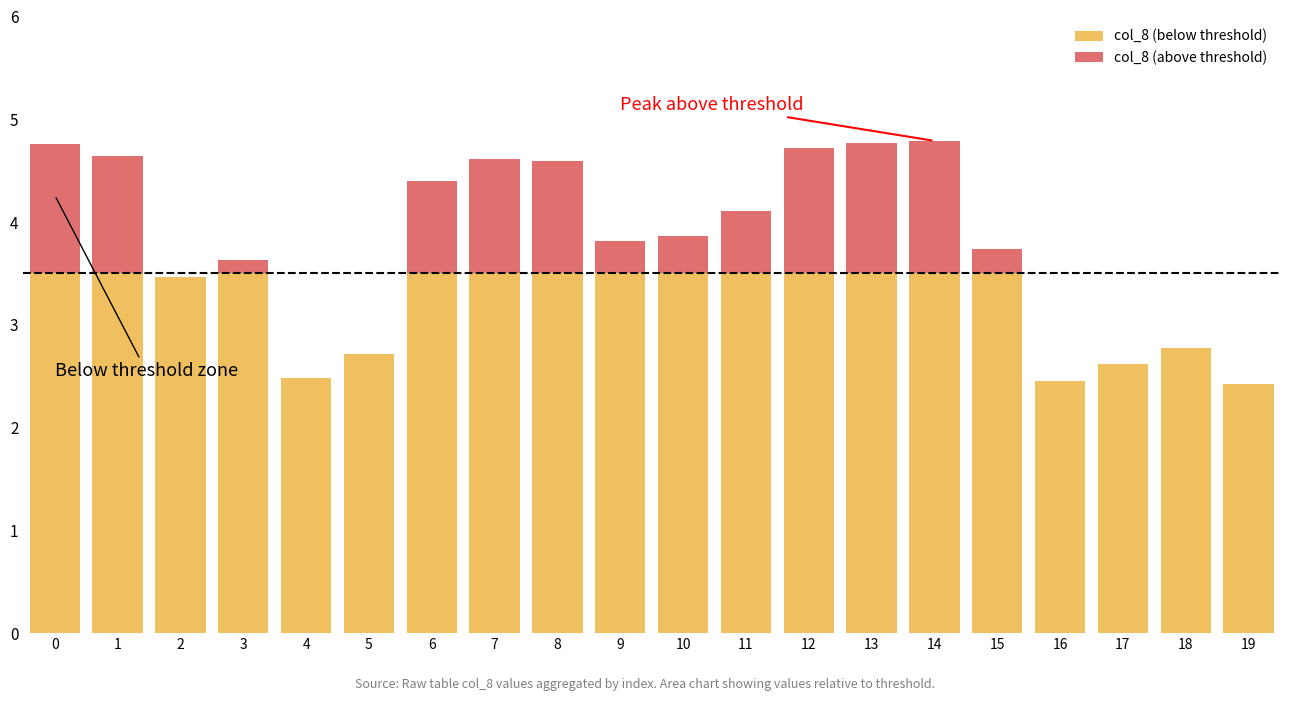

What is the total value across all series at 8?

4.6